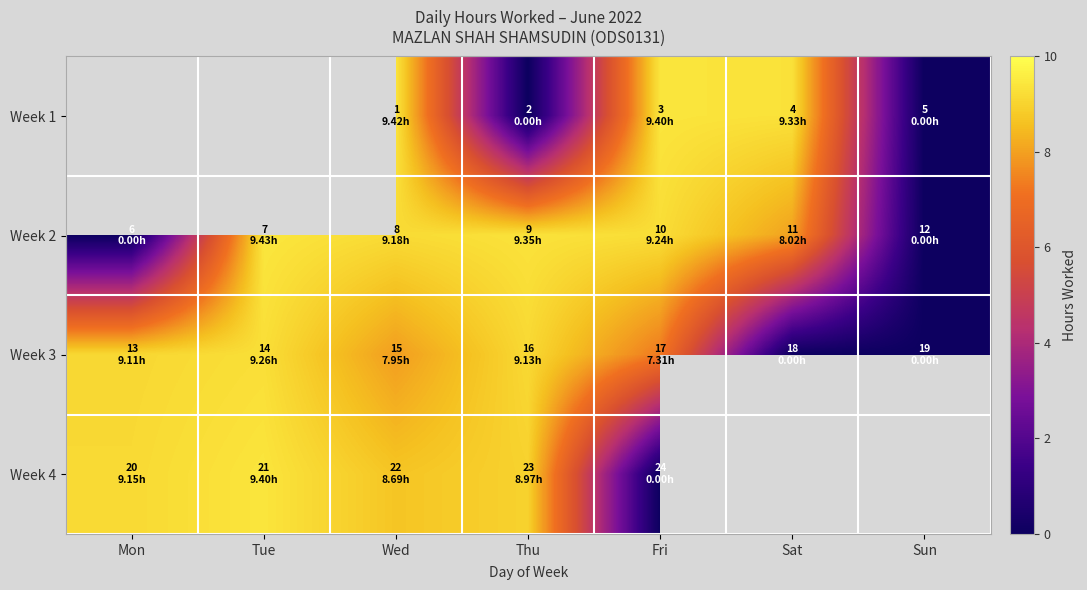

The value of Week 3 at Tue is 9.3. True or false?

True